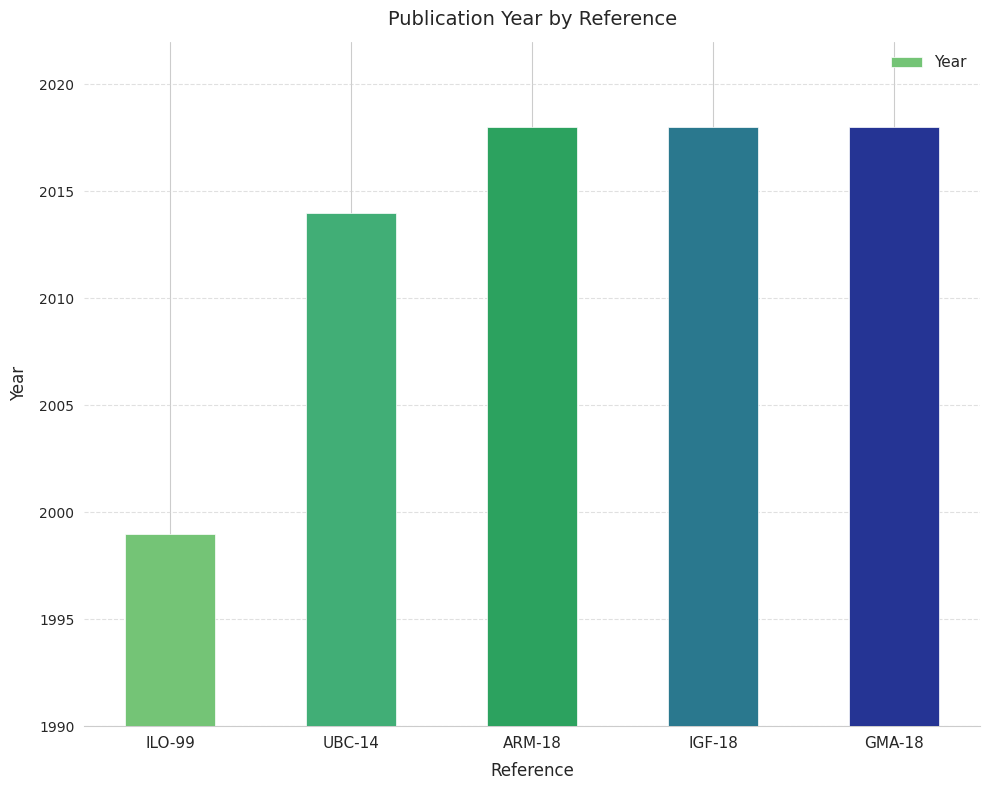

How many series are shown in this chart?

1